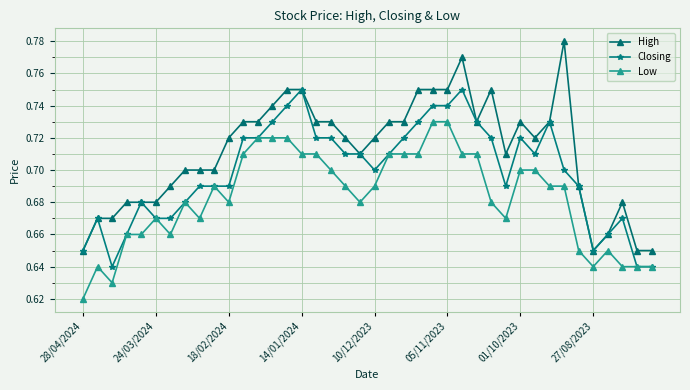

List the series in order of their peak value, highest first.

High, Closing, Low